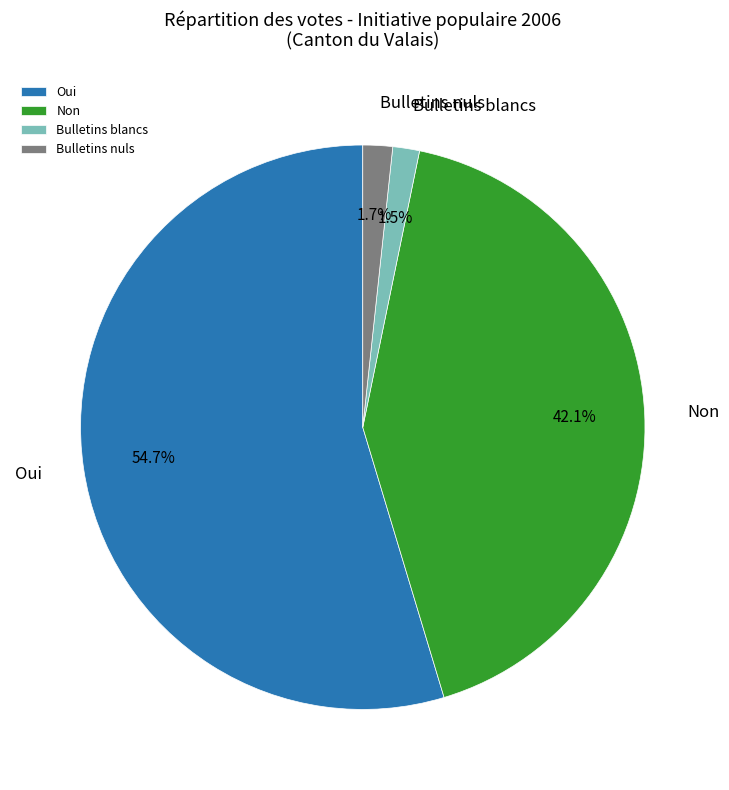

Which has a higher value, Non or Oui?

Oui